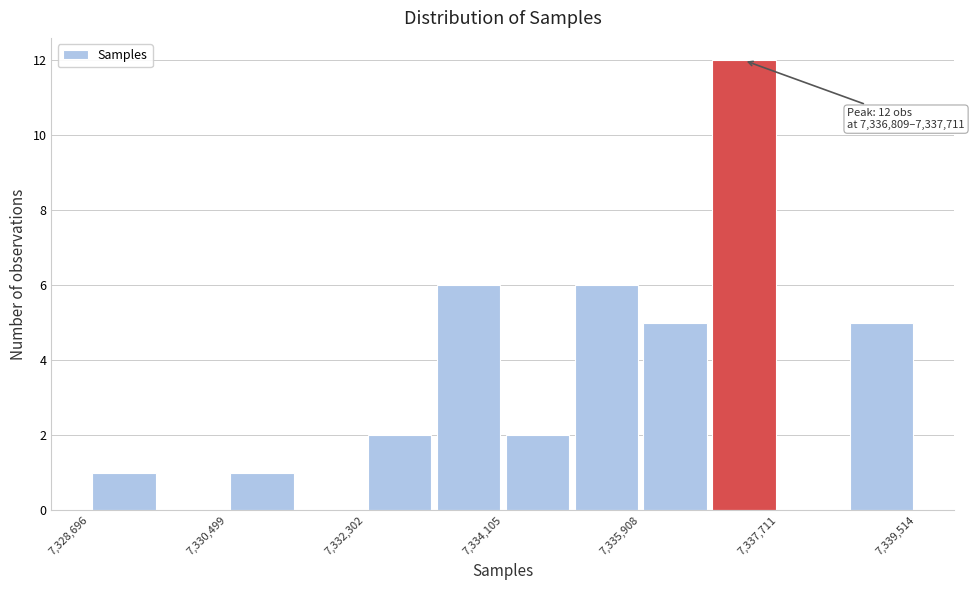

Which range on the x-axis has the tallest bar?

7336800 to 7337800